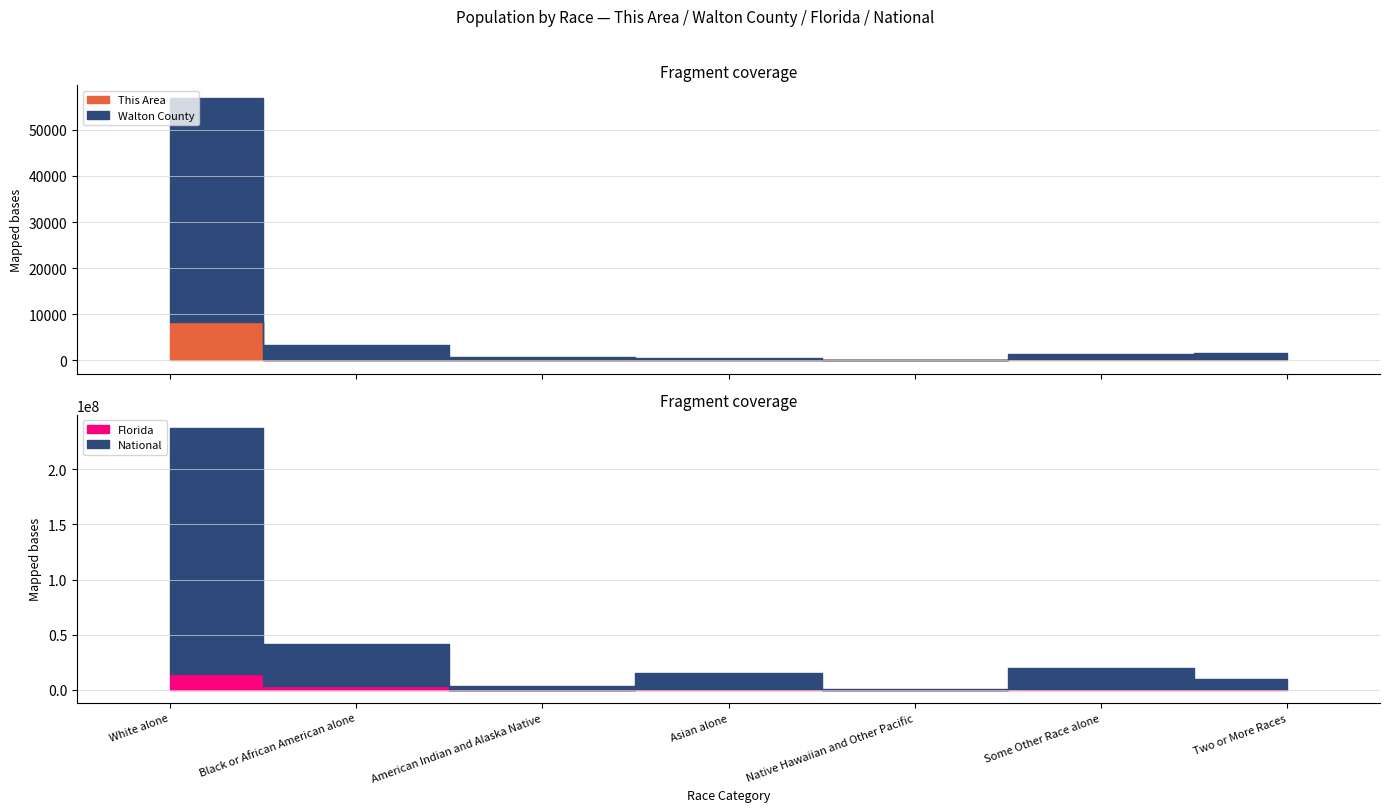

At which label does National reach its peak?

White alone